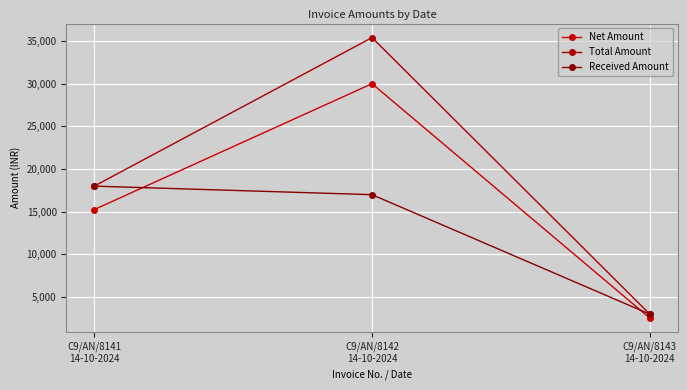

At which category does the chart reach its peak across all series?

C9/AN/8142
14-10-2024